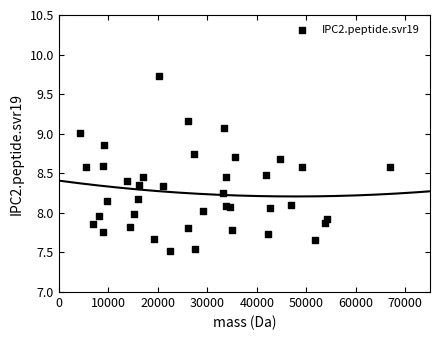

What is the range of Y values (max minus min)?

2.2